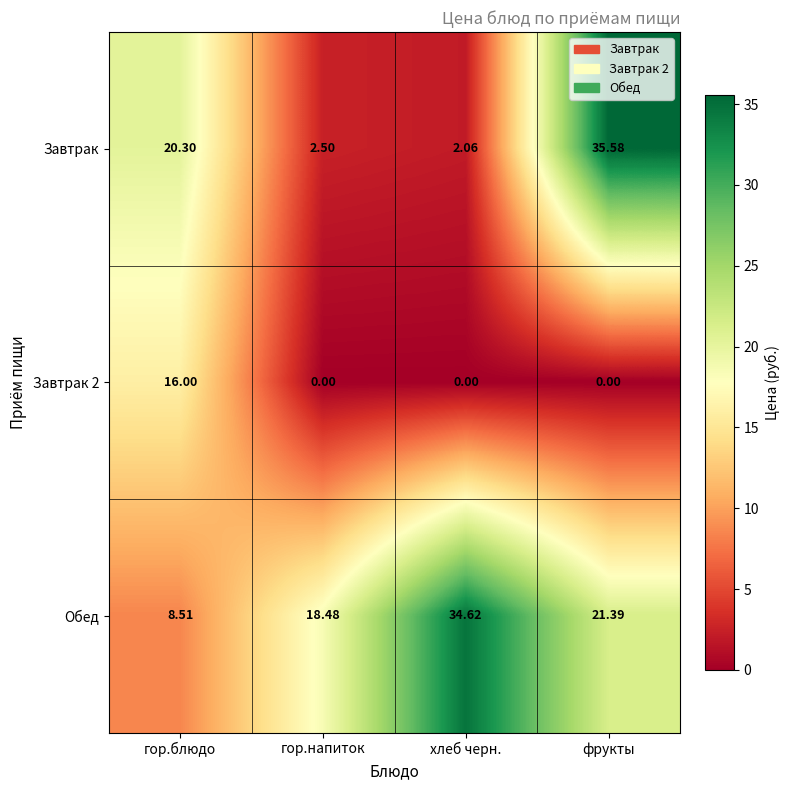

At how many categories does at least one series exceed 22?

2